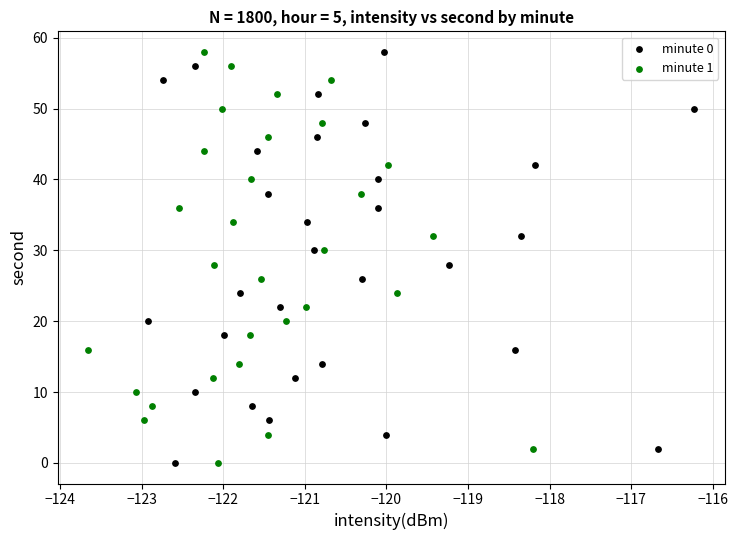

What are all the series names shown in the legend?

minute 0, minute 1